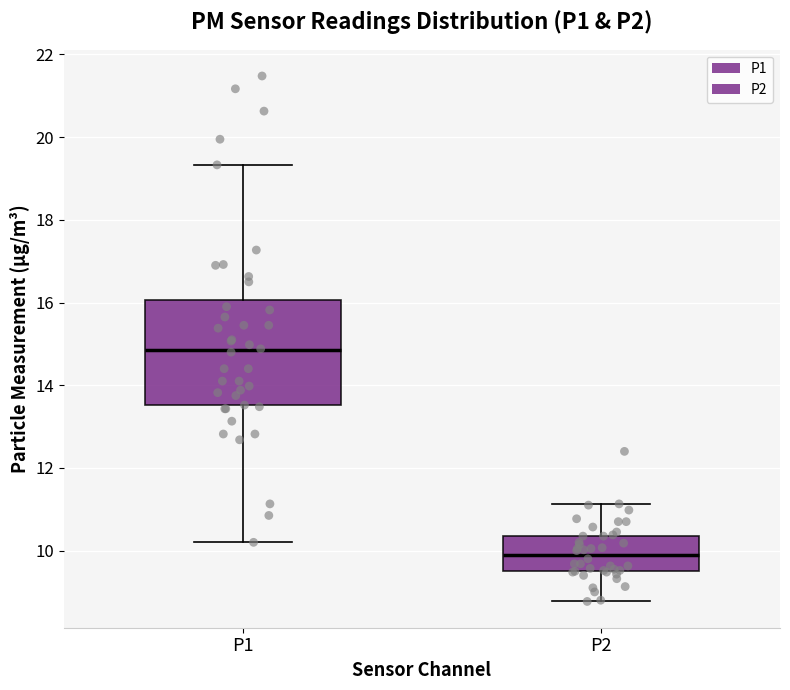

Which box has the highest median line?

P1